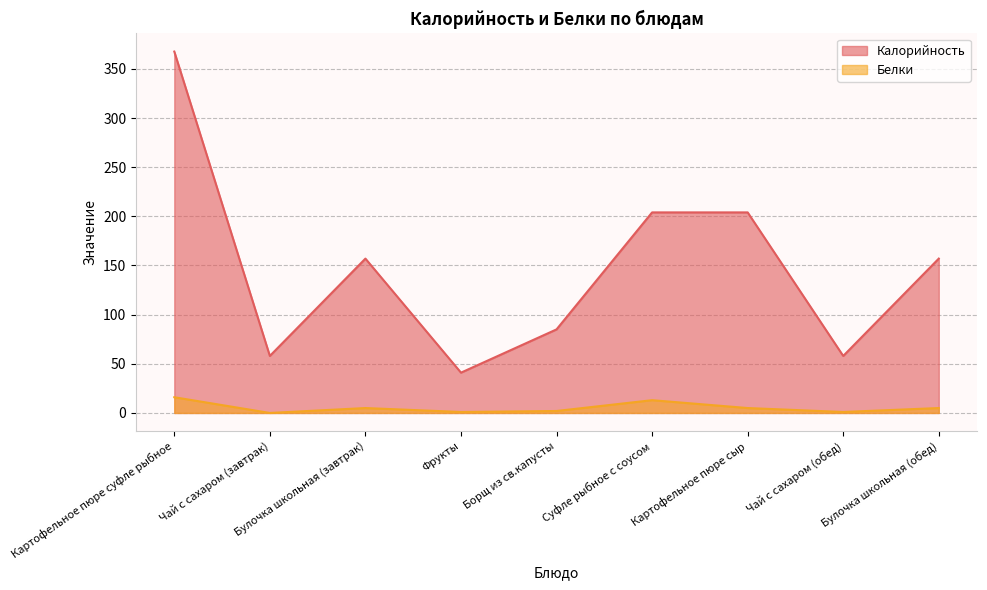

Does the chart have visible grid lines?

Yes